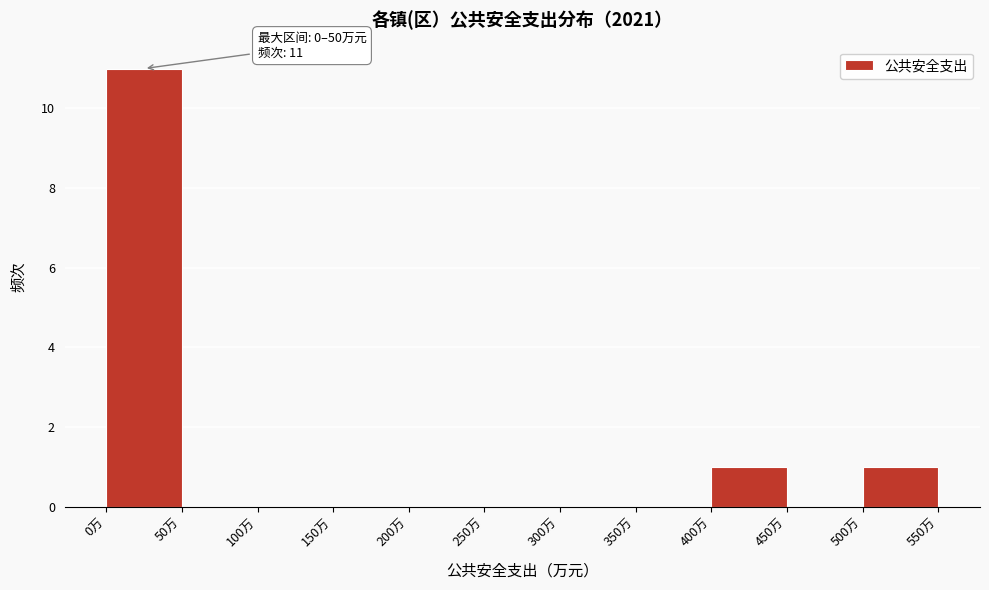

Over which range of the x-axis is the bar tallest?

0 to 50